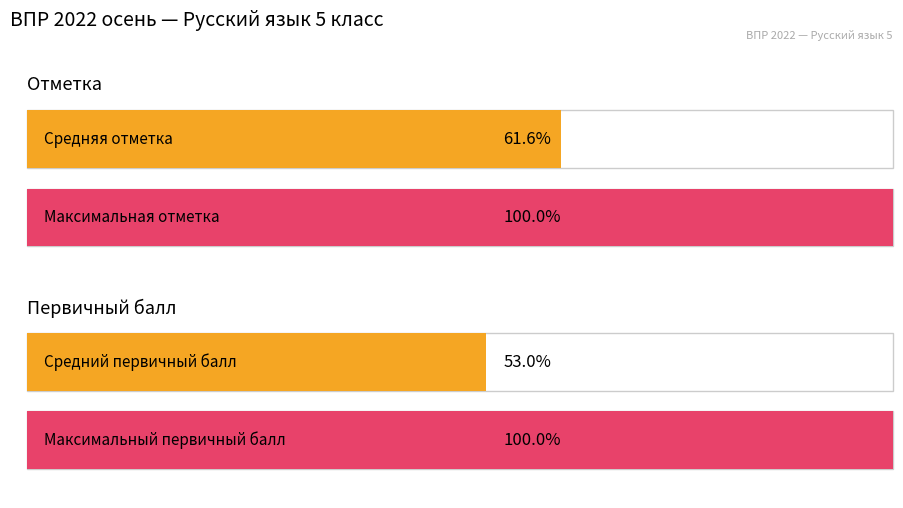

The value of Первичный балл at 50005 is 48. True or false?

False